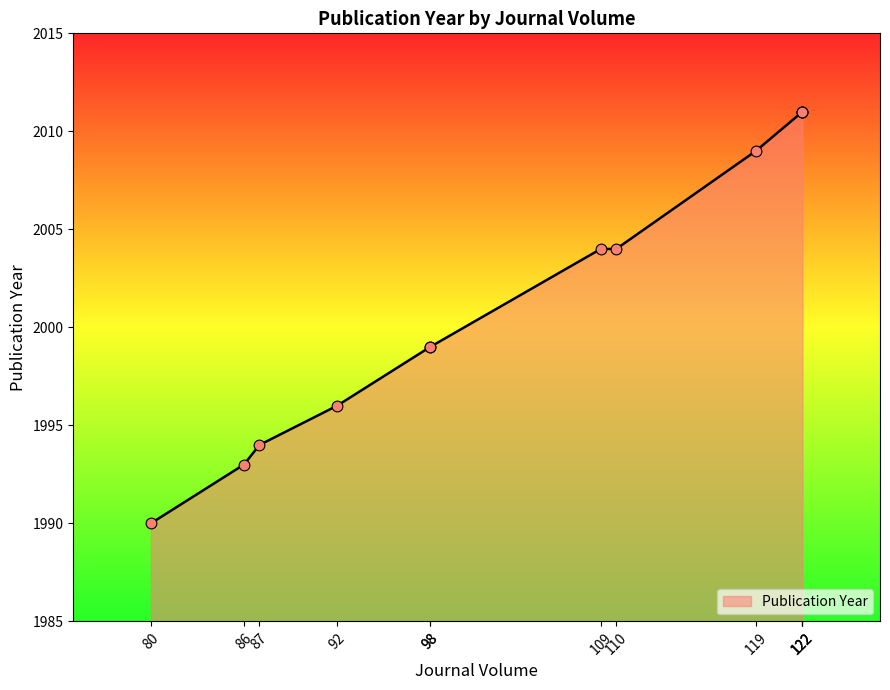

What is the ratio of the value at 87 to the value at 86?

1.0